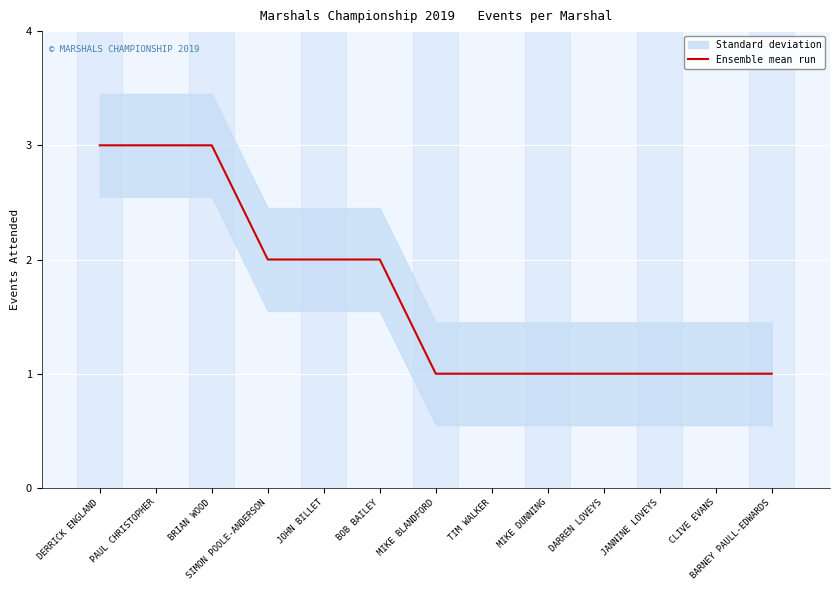

Reading left to right, extract all data points from this chart.

DERRICK ENGLAND=3	PAUL CHRISTOPHER=3	BRIAN WOOD=3	SIMON POOLE-ANDERSON=2	JOHN BILLET=2	BOB BAILEY=2	MIKE BLANDFORD=1	TIM WALKER=1	MIKE DUNNING=1	DARREN LOVEYS=1	JANNINE LOVEYS=1	CLIVE EVANS=1	BARNEY PAULL-EDWARDS=1